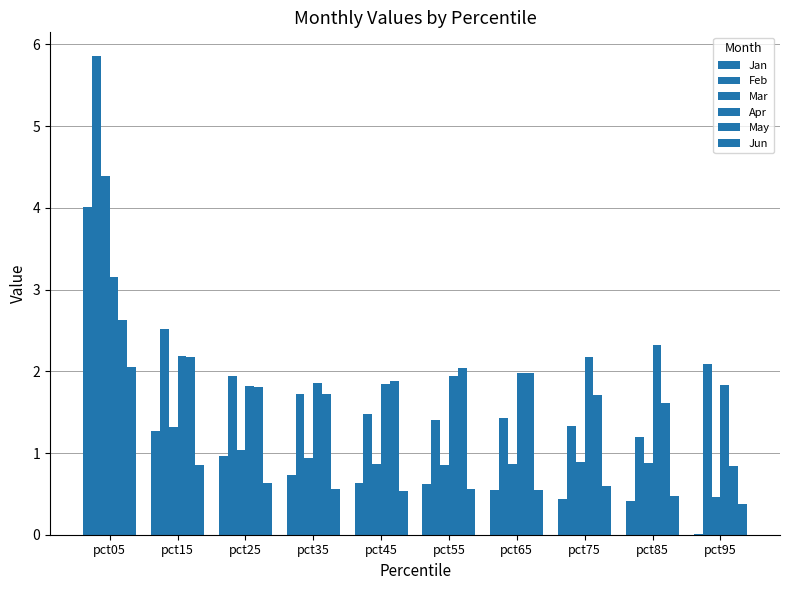

At which label does Jan reach its peak?

pct05